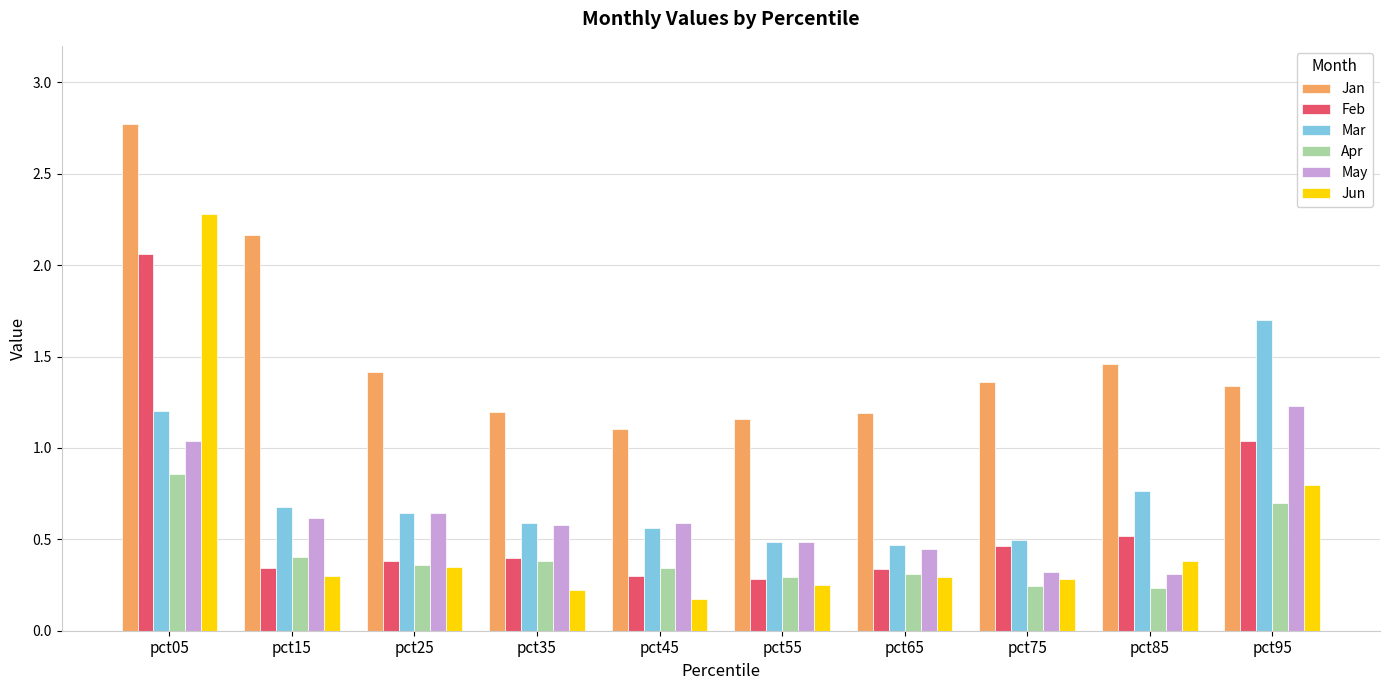

How many bars are there in total?

60